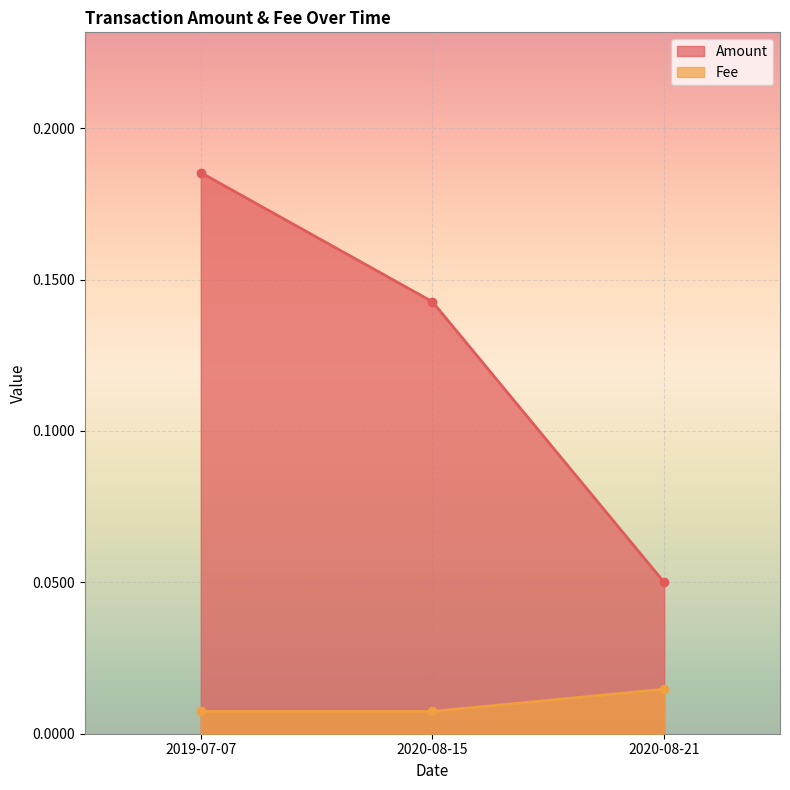

Which series has the widest spread of values?

Amount